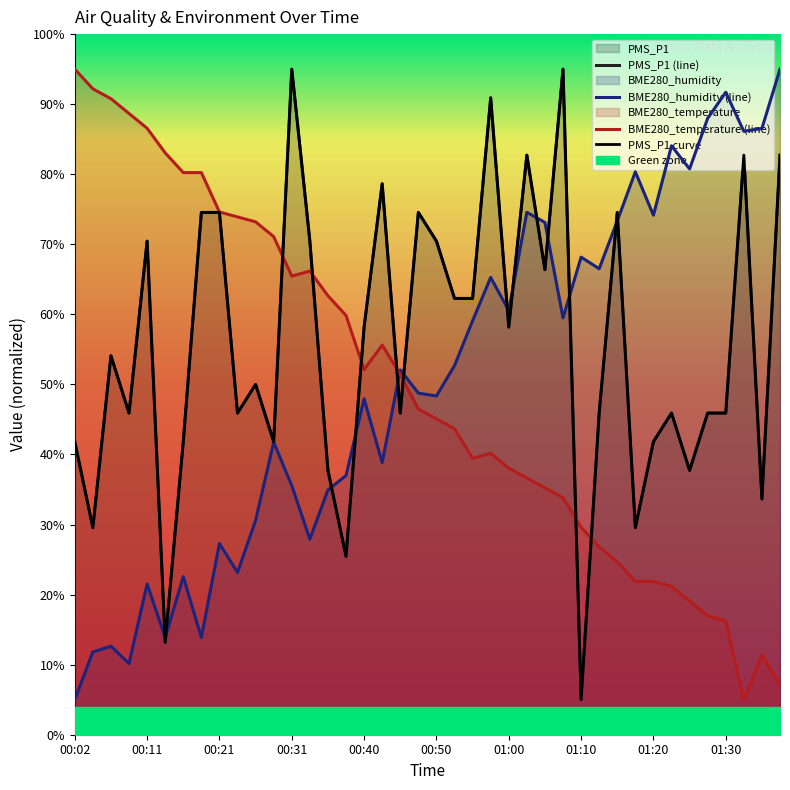

What is the highest value of the PMS_P1 series?

95.0